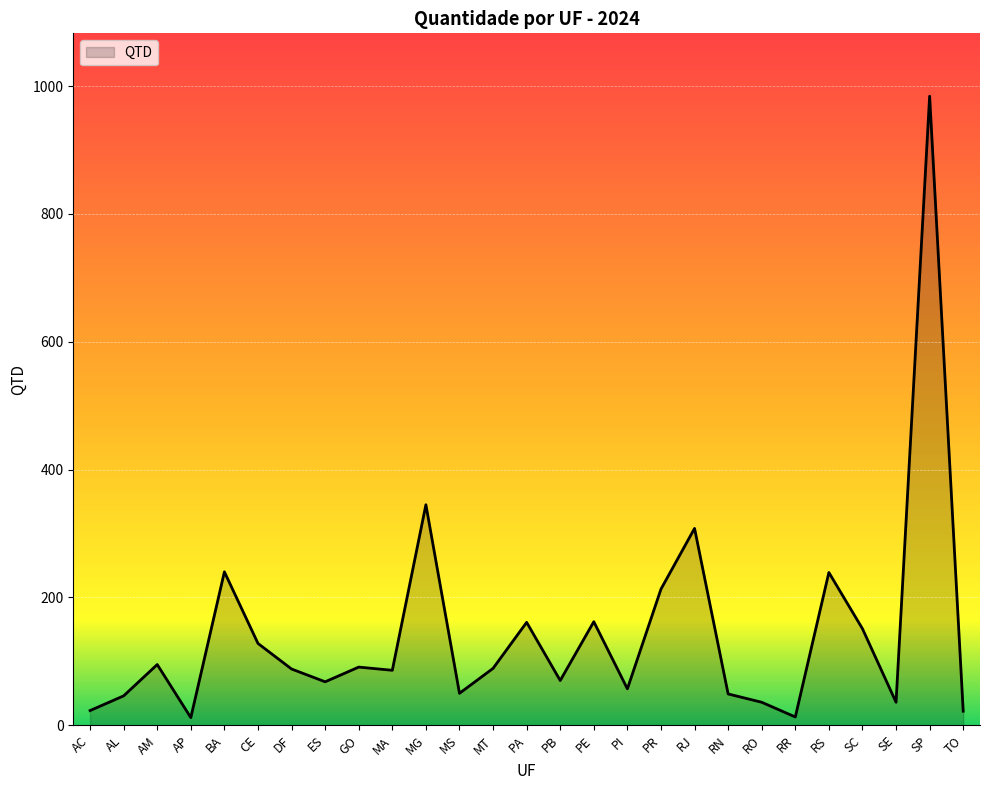

What is the change in value from CE to MS?

-78